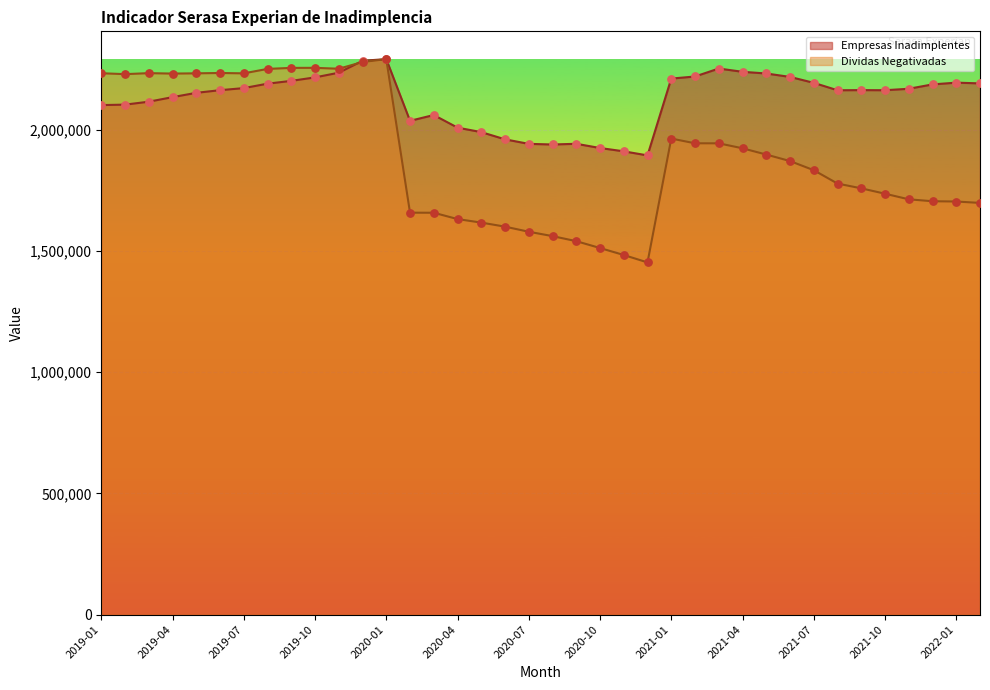

At how many categories does at least one series exceed 1525316?

38